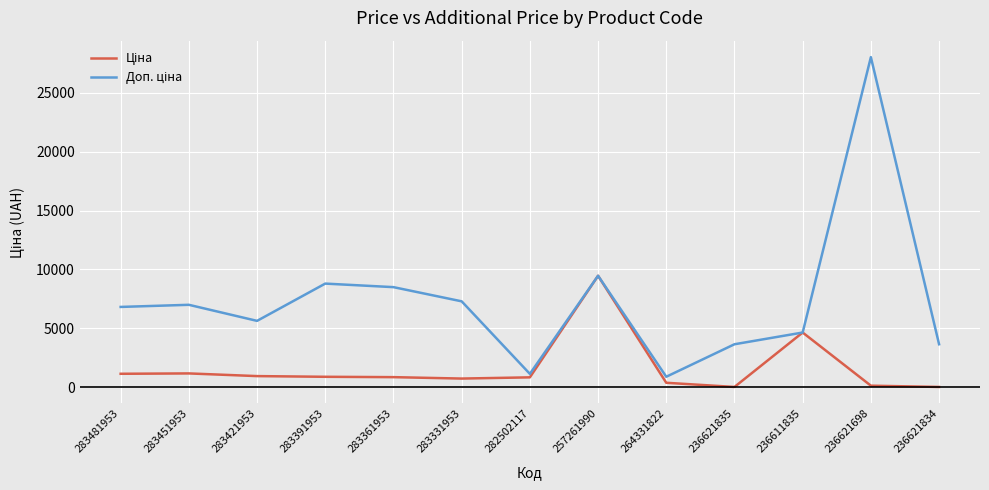

At which category is the sum across all series the highest?

236621698